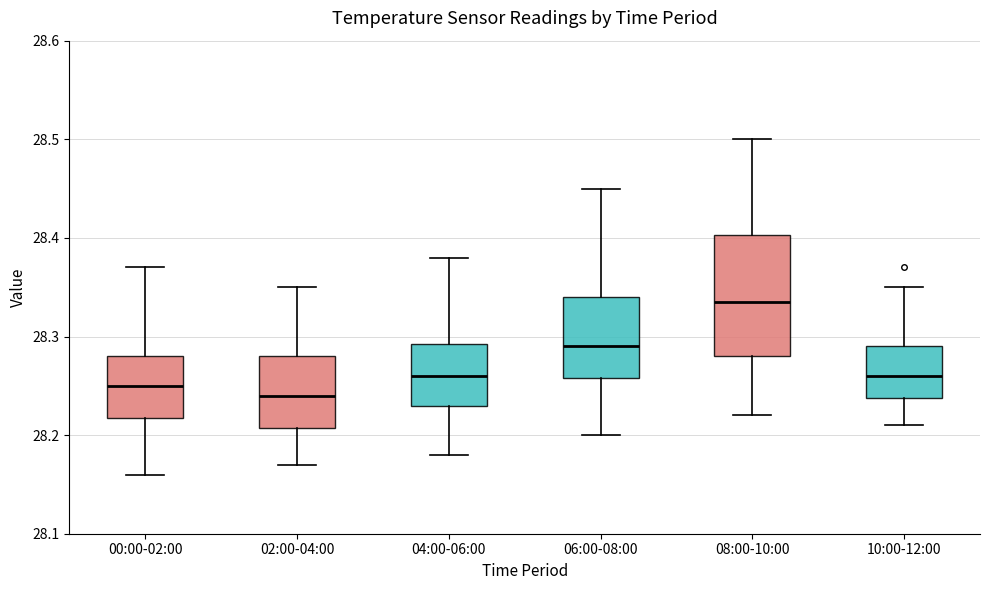

Where does the lower whisker of the box for 02:00-04:00 end on the y-axis? The values are not printed on the chart, so give them approximately, as read against the axis.

28.17